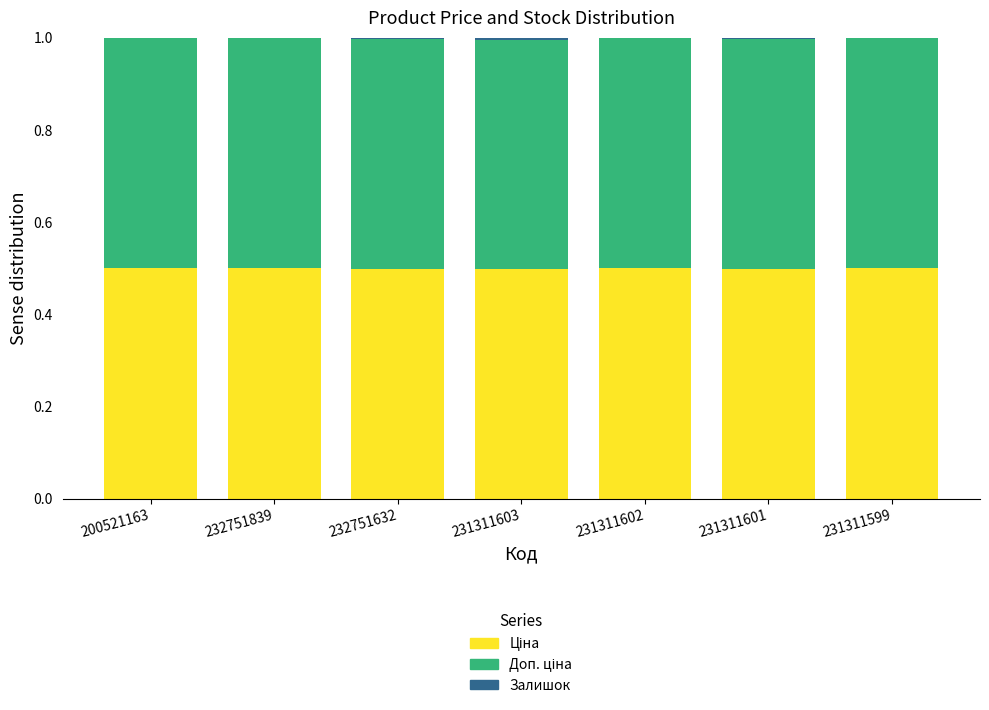

Between 231311602 and 231311601, which series saw the biggest shift?

Залишок